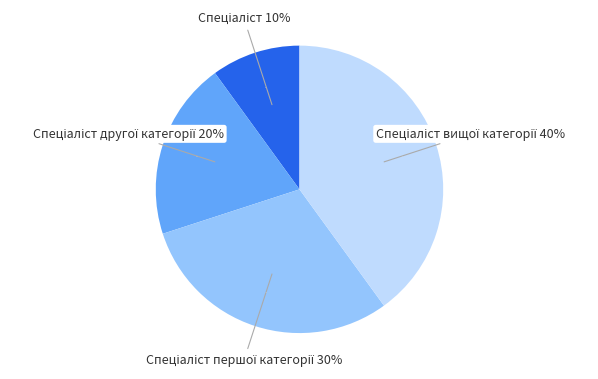

To the nearest percent, what portion does Спеціаліст першої категорії represent?

30%